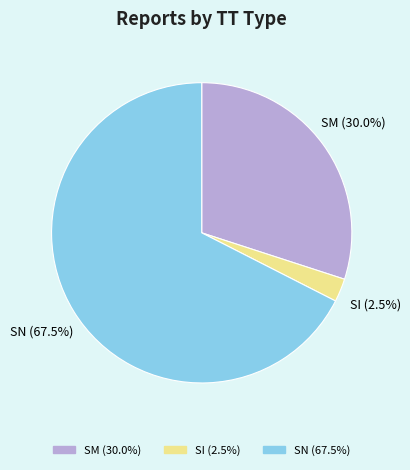

How many segments does this pie chart have?

3